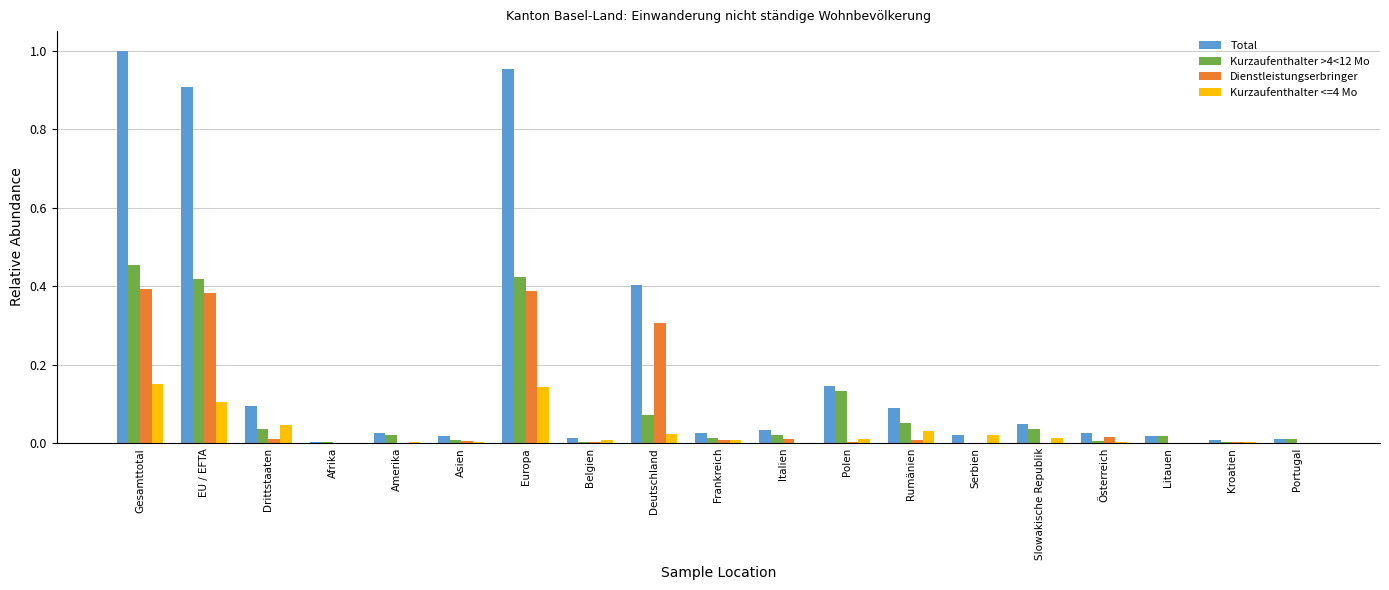

Which series has the largest total across all categories?

Total